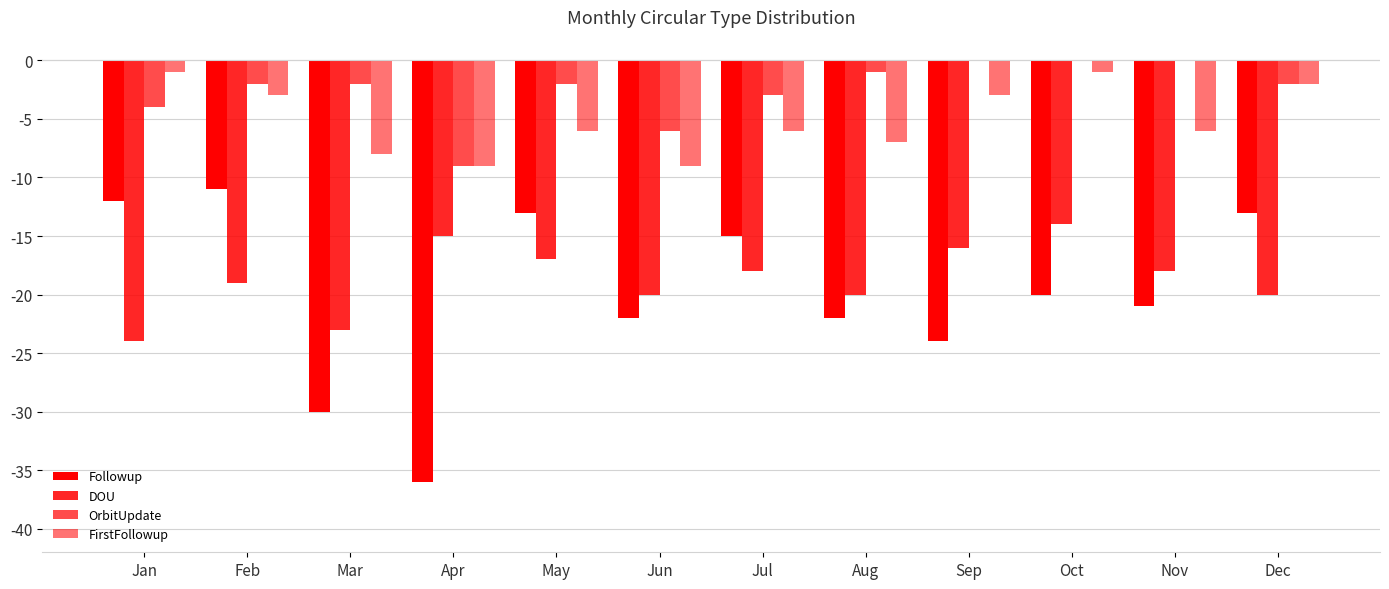

The OrbitUpdate series shows -3 at Dec. True or false?

False